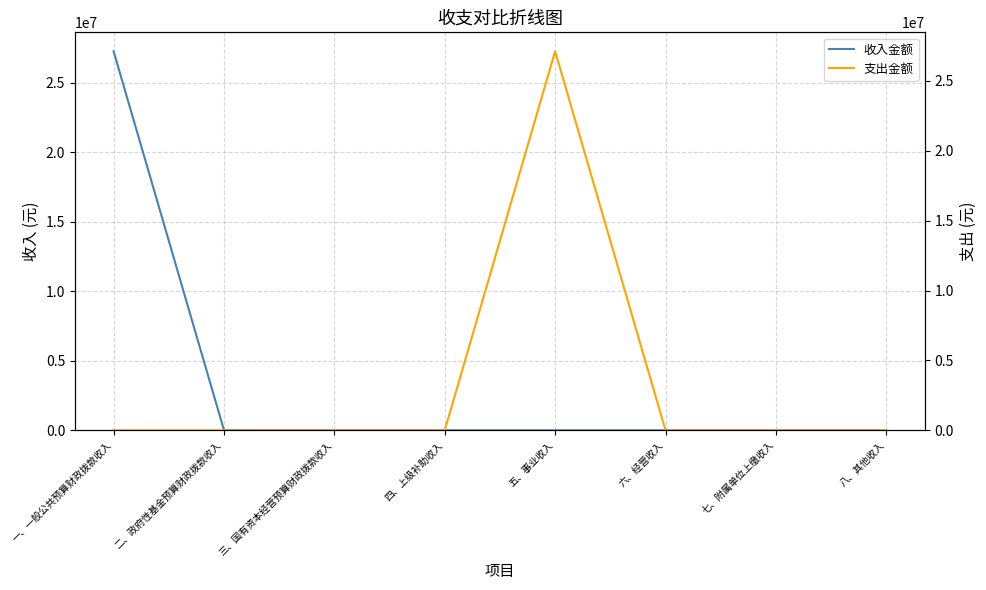

Reading left to right, extract all data points from this chart.

收入金额: 一、一般公共预算财政拨款收入=27251804.2	二、政府性基金预算财政拨款收入=15000.0	三、国有资本经营预算财政拨款收入=0.0	四、上级补助收入=0.0	五、事业收入=0.0	六、经营收入=0.0	七、附属单位上缴收入=0.0	八、其他收入=0.0
支出金额: 一、一般公共预算财政拨款收入=0.0	二、政府性基金预算财政拨款收入=0.0	三、国有资本经营预算财政拨款收入=0.0	四、上级补助收入=0.0	五、事业收入=27117553.4	六、经营收入=0.0	七、附属单位上缴收入=0.0	八、其他收入=0.0